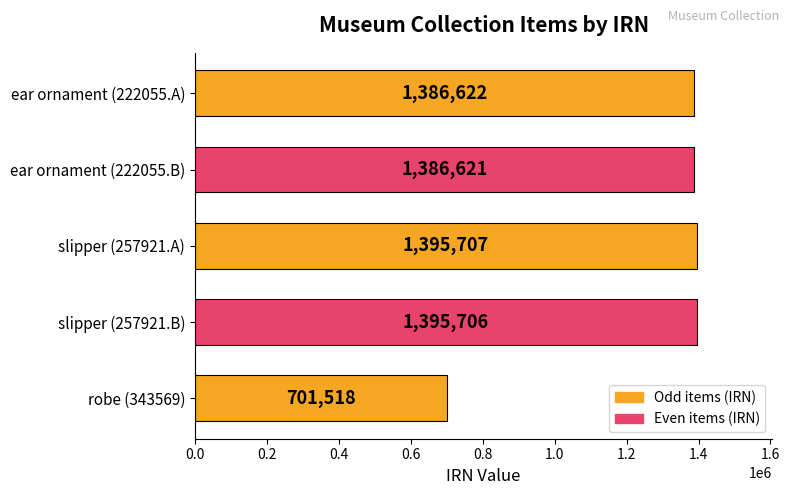

The value at ear ornament (222055.B) is 1386621. True or false?

True